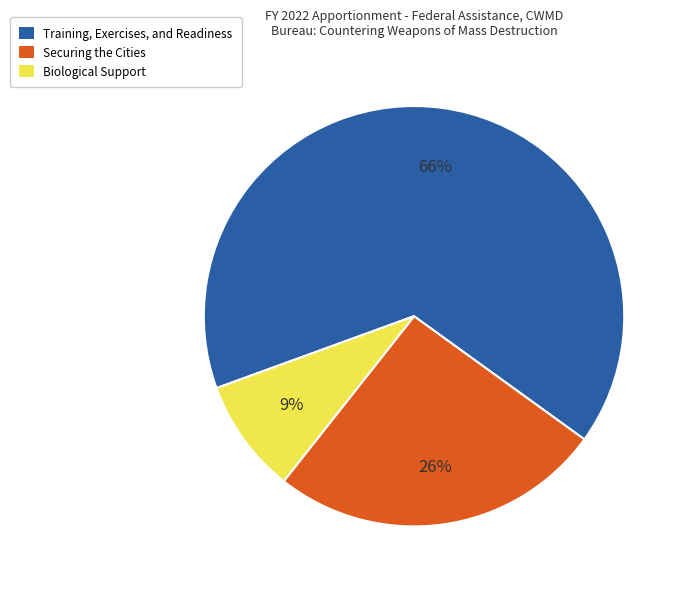

What percentage is the Biological Support slice, to the nearest percent?

9%